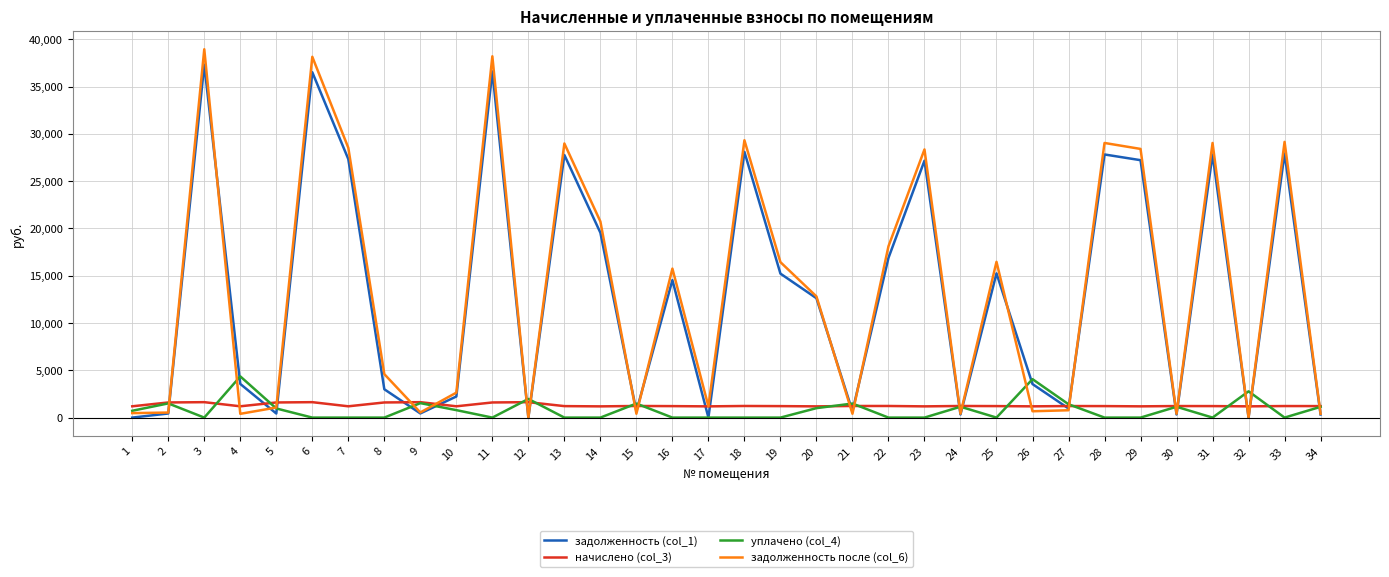

The value of задолженность (col_1) at 7 is 42098.5. True or false?

False